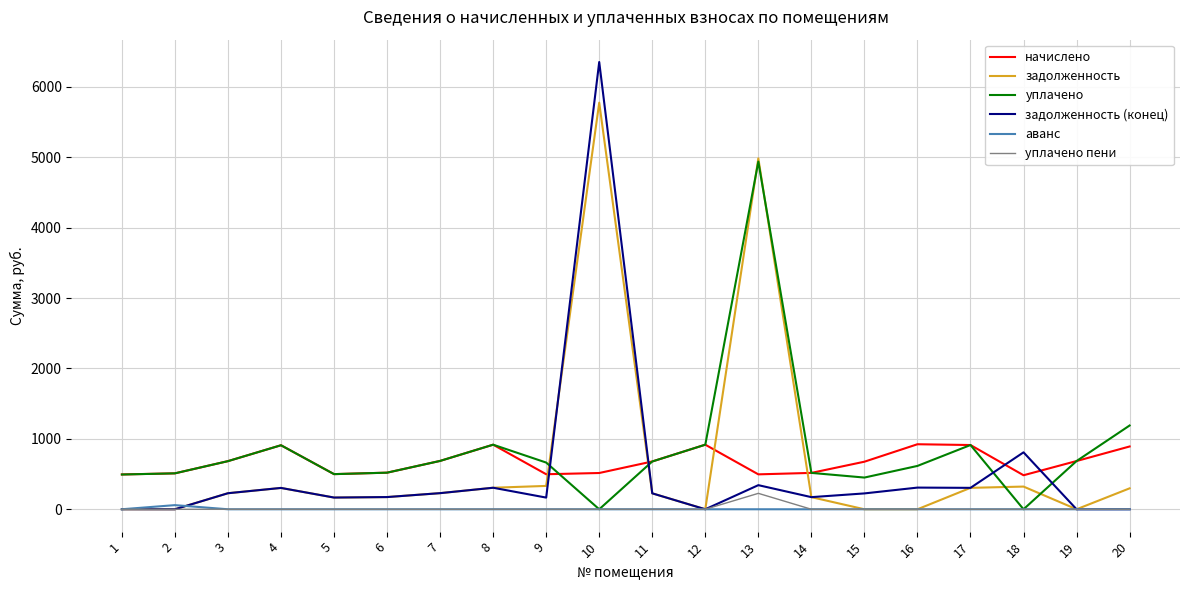

What is the difference between the second highest and minimum values in the задолженность series?

4985.3